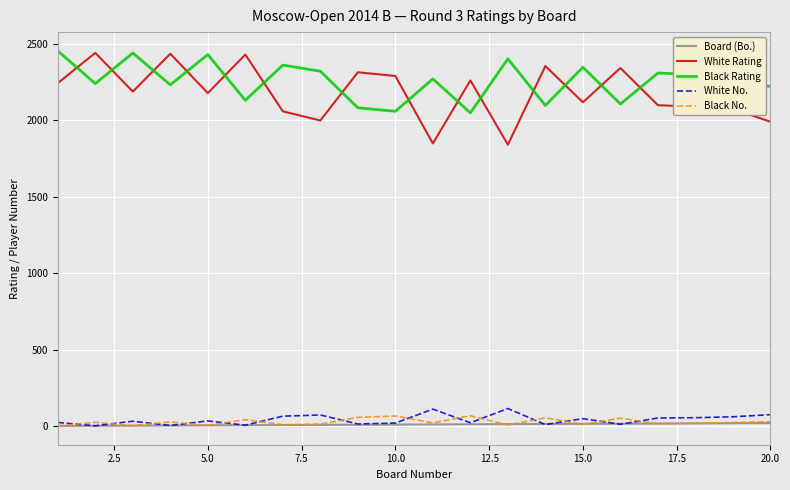

How many intersections are there between White Rating and Black Rating?

14